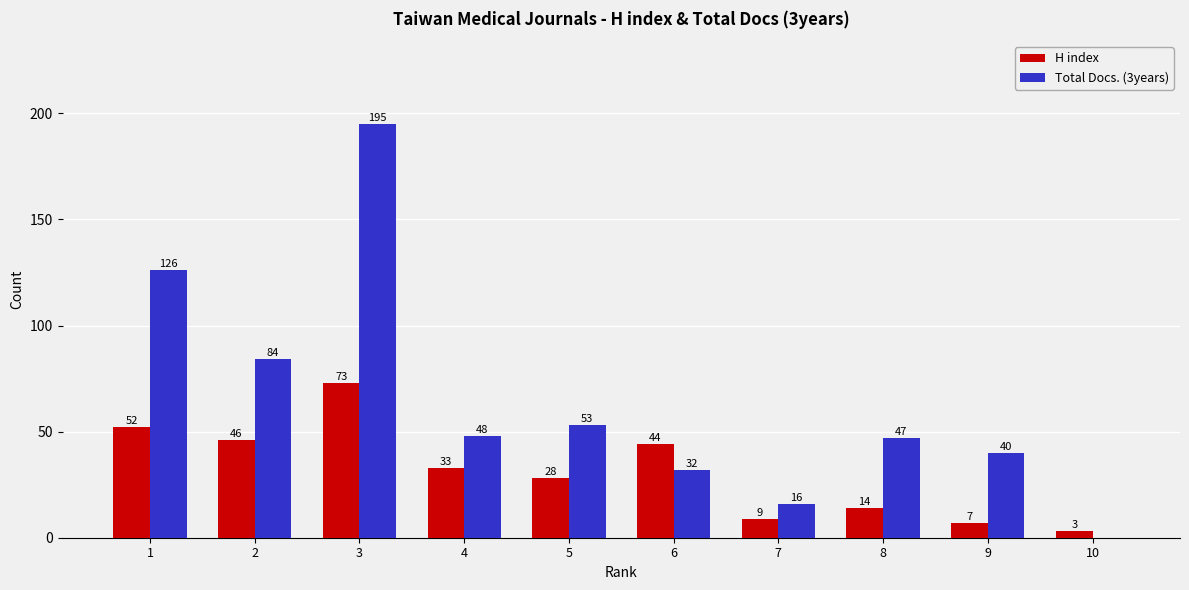

The Total Docs. (3years) series shows 40 at 9. True or false?

True